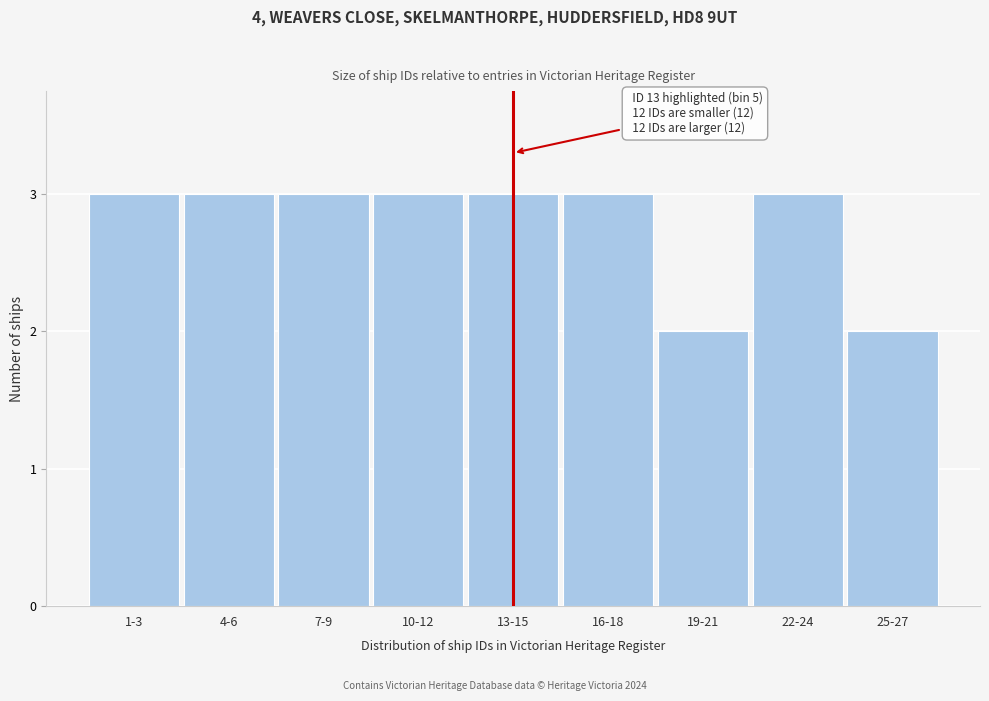

Reading right to left, extract all data points from this chart.

25-27=2	22-24=3	19-21=2	16-18=3	13-15=3	10-12=3	7-9=3	4-6=3	1-3=3